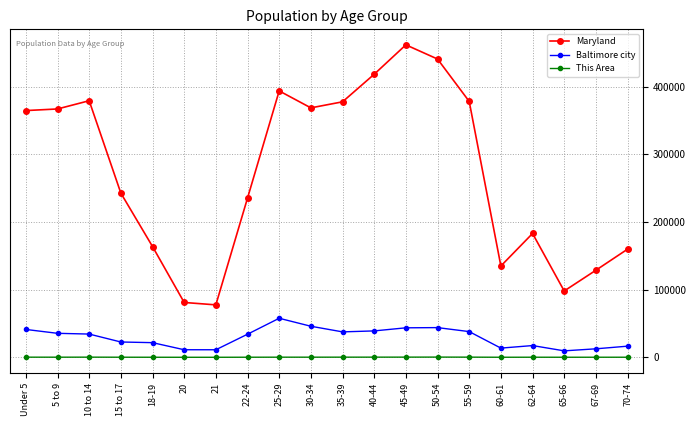

True or false: Baltimore city has more than 0 points higher than both neighbors.

True